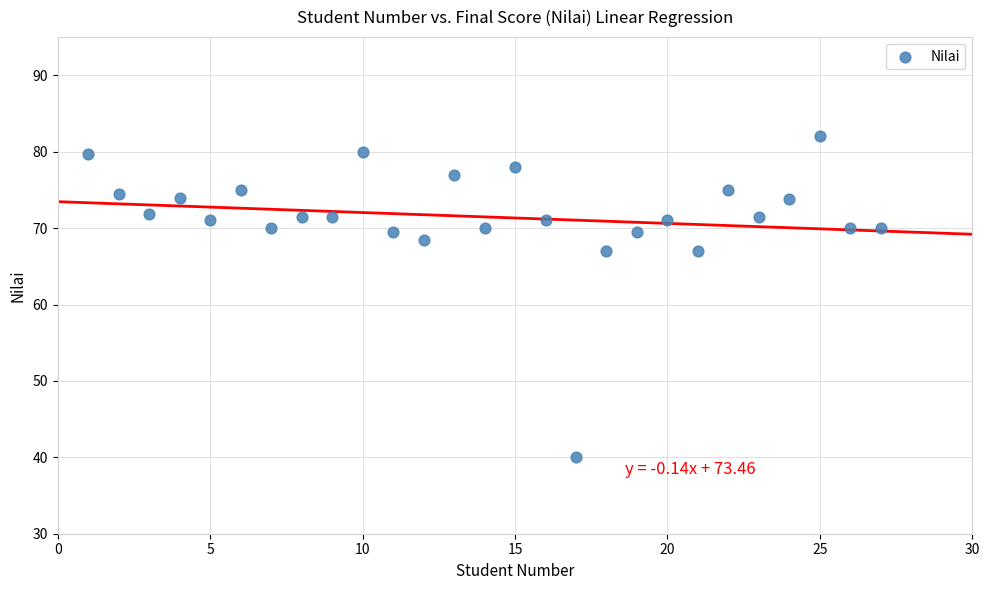

What is the range of X values (max minus min)?

26.0